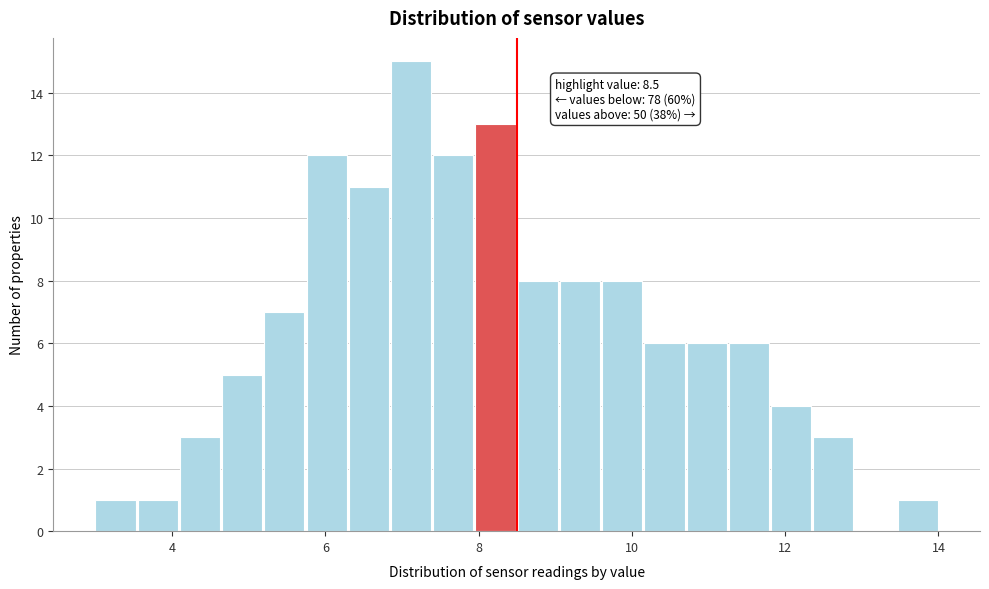

Around what value on the x-axis is the tallest bar? Give the approximate position of its centre, as read against the axis.

7.2